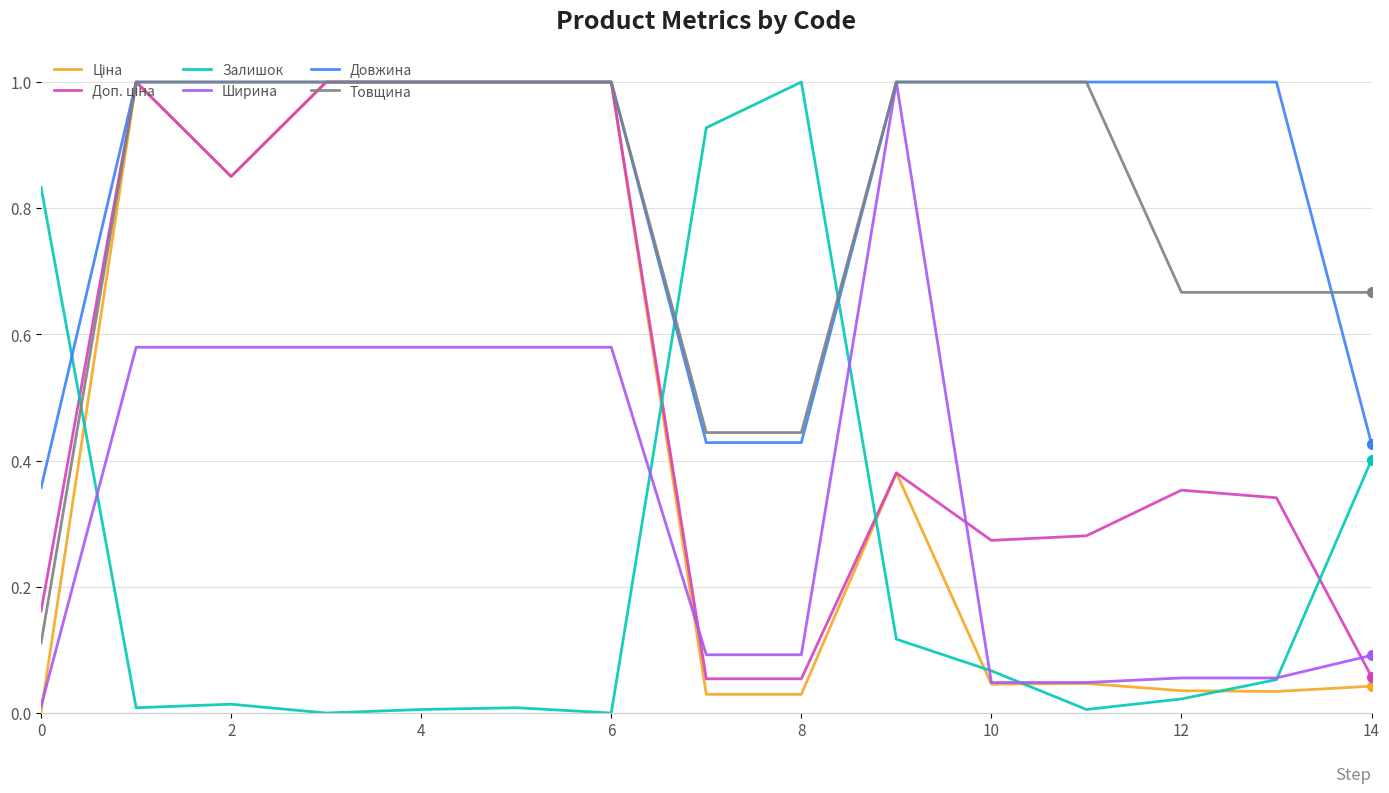

After their last crossing, which series has the higher values: Довжина or Залишок?

Довжина